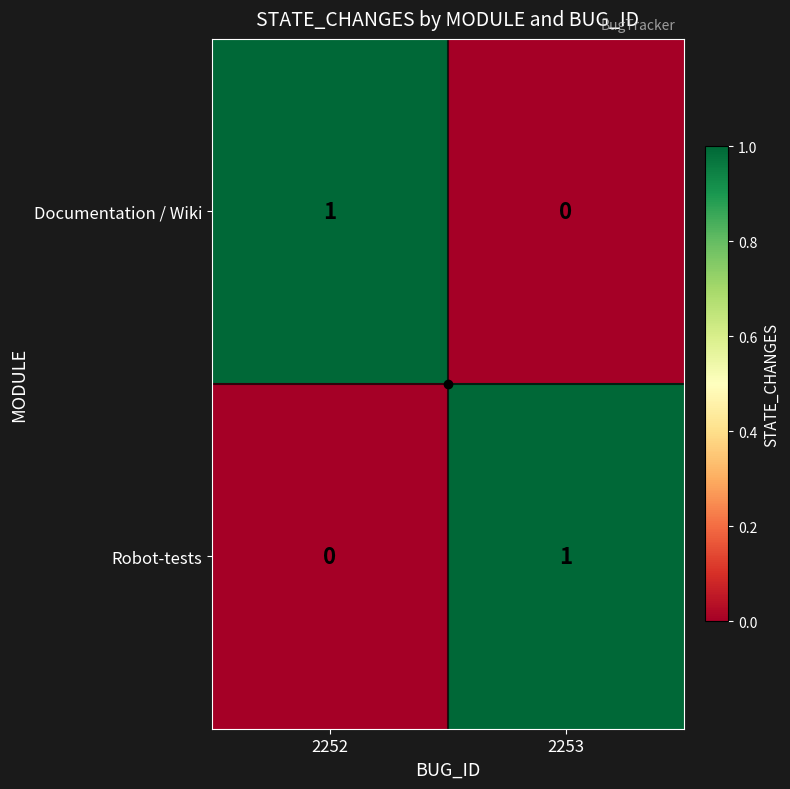

True or false: Robot-tests has a value of 1 at 2253.

True